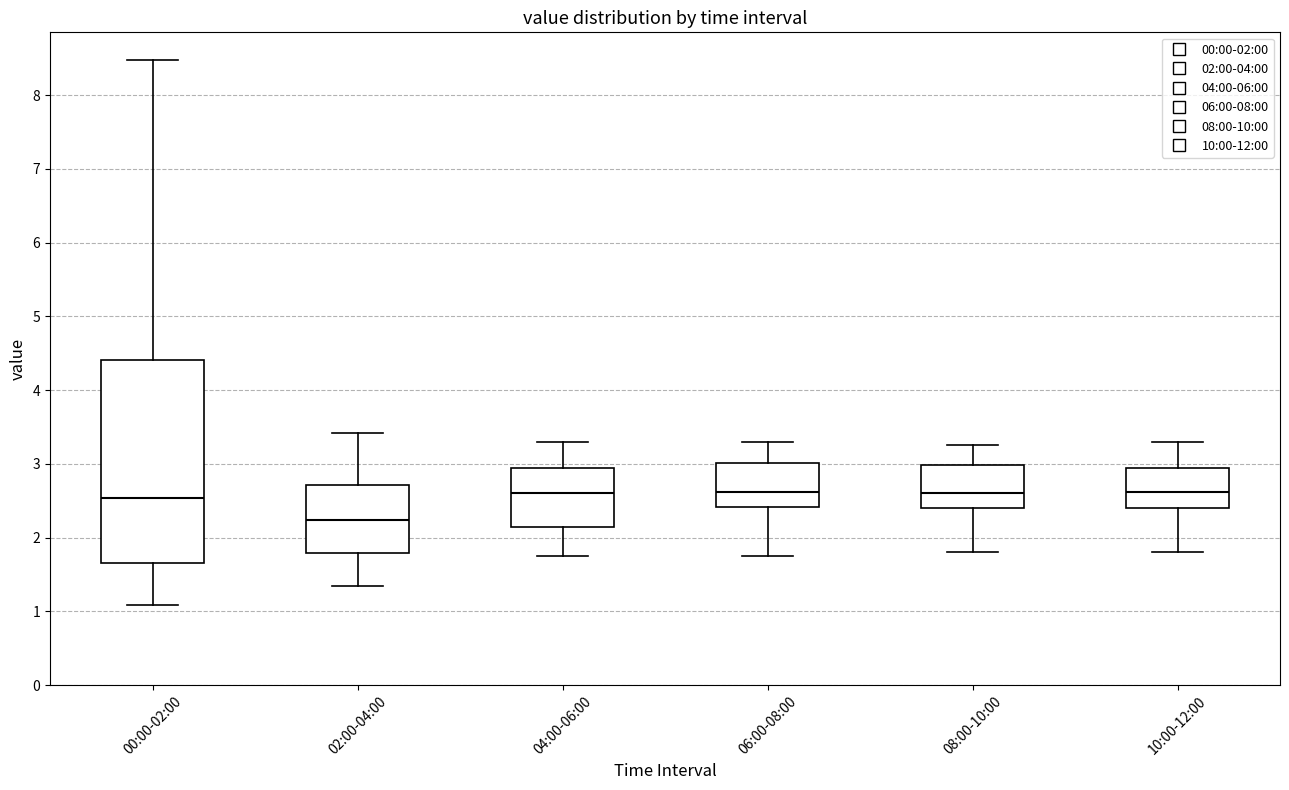

Reading left to right, read every box against the y-axis: the position of its median line, the range the box covers, and the ends of its whiskers. The values are not printed on the chart, so give them approximately, as read against the axis.

00:00-02:00: median 2.5, box 1.7 to 4.4, whiskers 1.1 to 8.5
02:00-04:00: median 2.2, box 1.8 to 2.7, whiskers 1.4 to 3.4
04:00-06:00: median 2.6, box 2.2 to 3.0, whiskers 1.8 to 3.3
06:00-08:00: median 2.6, box 2.4 to 3.0, whiskers 1.8 to 3.3
08:00-10:00: median 2.6, box 2.4 to 3.0, whiskers 1.8 to 3.3
10:00-12:00: median 2.6, box 2.4 to 2.9, whiskers 1.8 to 3.3